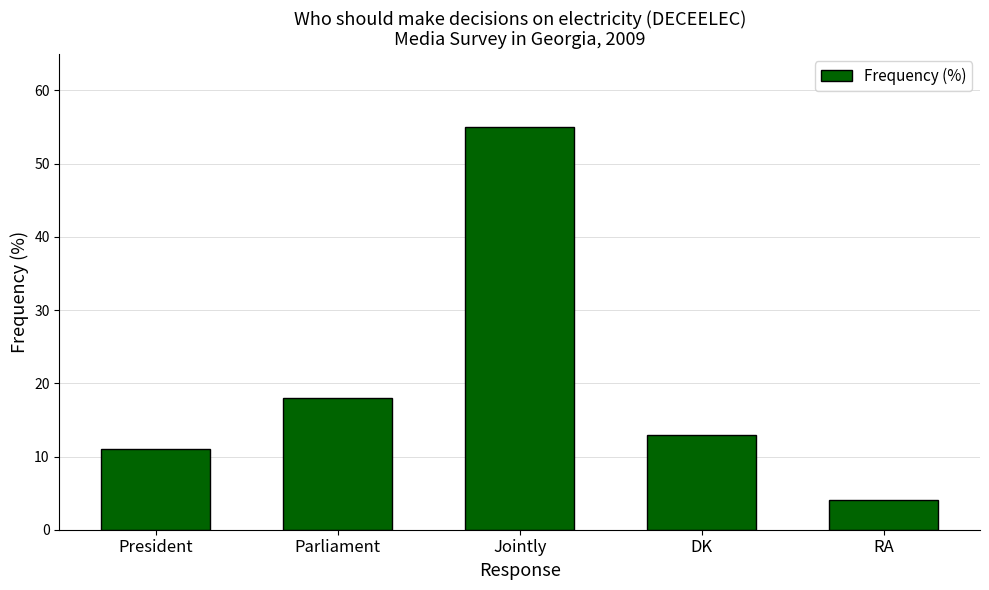

Reading left to right, list all the values displayed in this chart.

11	18	55	13	4